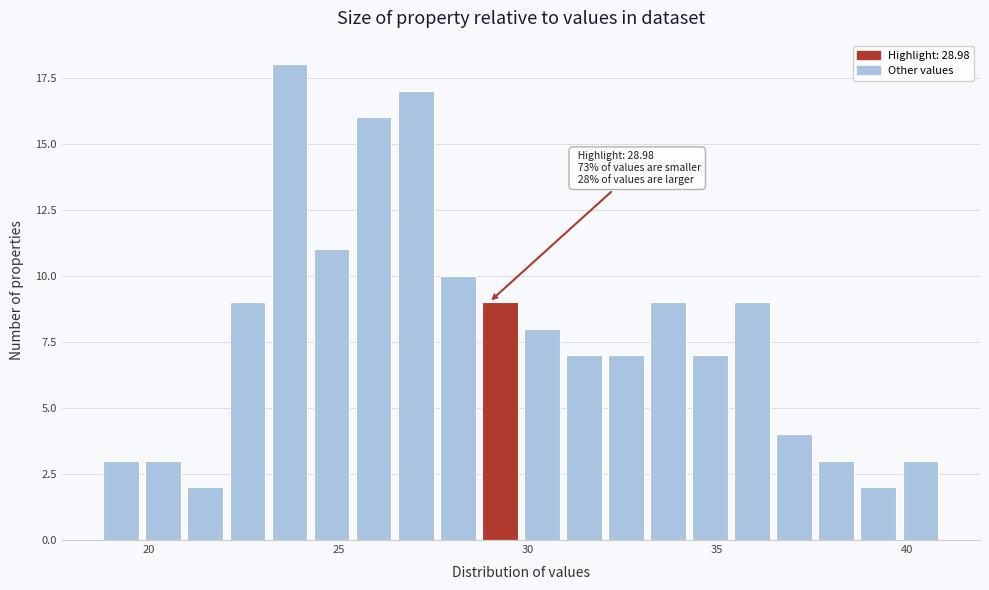

Around what value on the x-axis is the tallest bar? Give the approximate position of its centre, as read against the axis.

23.5